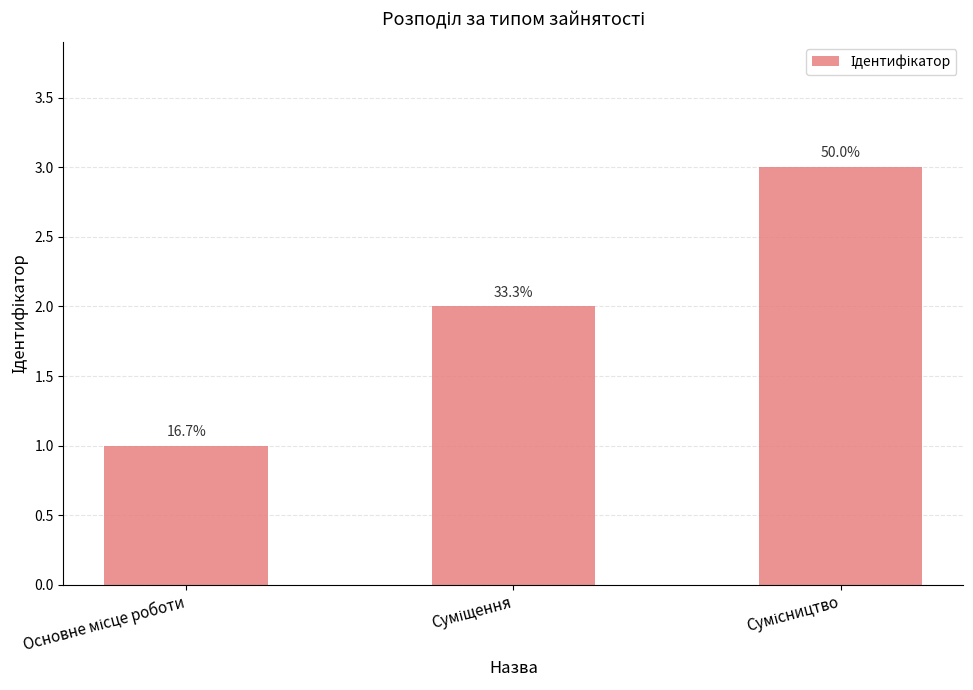

How many bars are there in total?

3